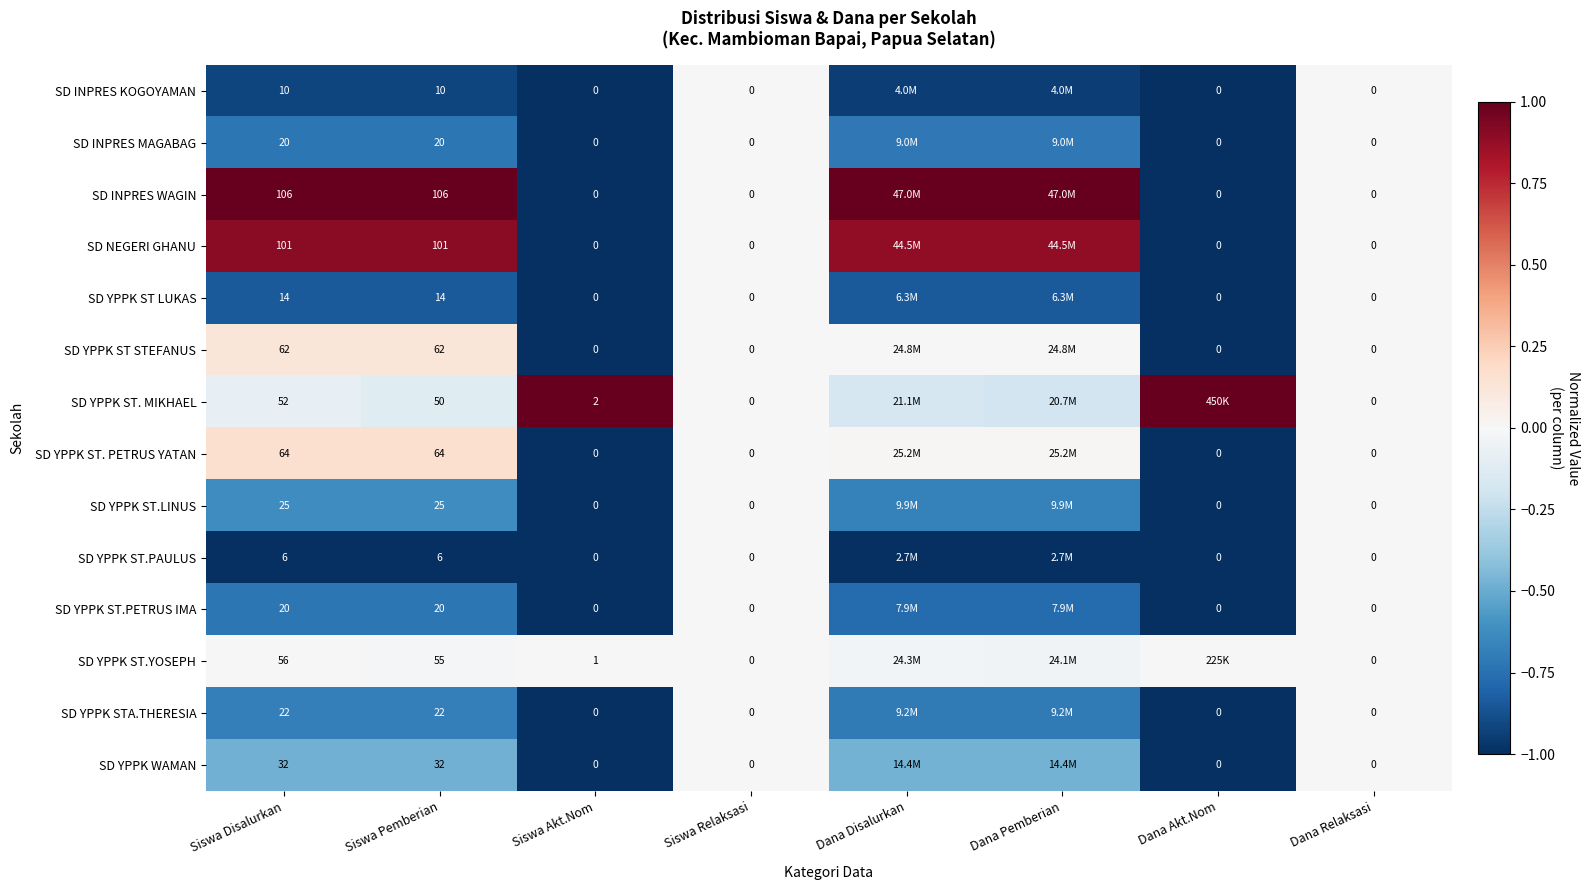

Is the value of SD YPPK ST LUKAS at Dana Relaksasi greater than the value of SD YPPK WAMAN at Siswa Disalurkan?

No